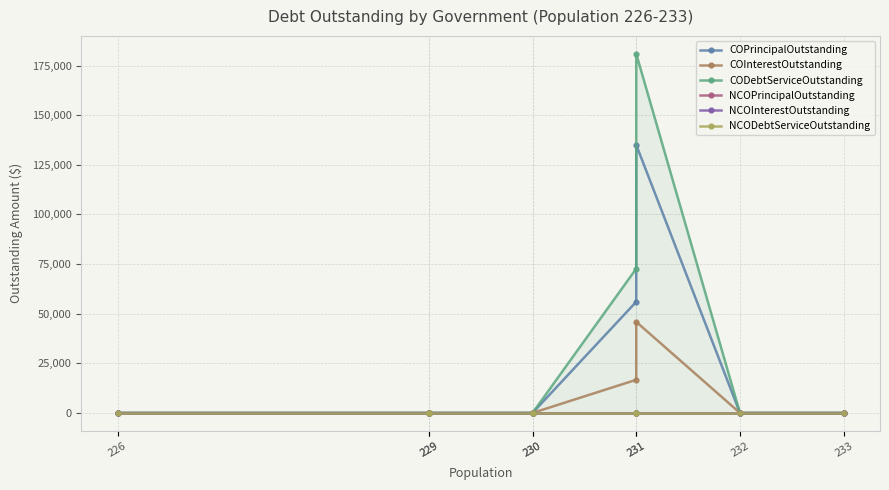

Reading left to right, what are all the values shown in this chart?

COPrincipalOutstanding: 0.0	0.0	0.0	0.0	0.0	56000.0	135000.0	0.0	0.0
COInterestOutstanding: 0.0	0.0	0.0	0.0	0.0	16700.0	45889.5	0.0	0.0
CODebtServiceOutstanding: 0.0	0.0	0.0	0.0	0.0	72700.0	180889.5	0.0	0.0
NCOPrincipalOutstanding: 0.0	0.0	0.0	0.0	0.0	0.0	0.0	0.0	0.0
NCOInterestOutstanding: 0.0	0.0	0.0	0.0	0.0	0.0	0.0	0.0	0.0
NCODebtServiceOutstanding: 0.0	0.0	0.0	0.0	0.0	0.0	0.0	0.0	0.0